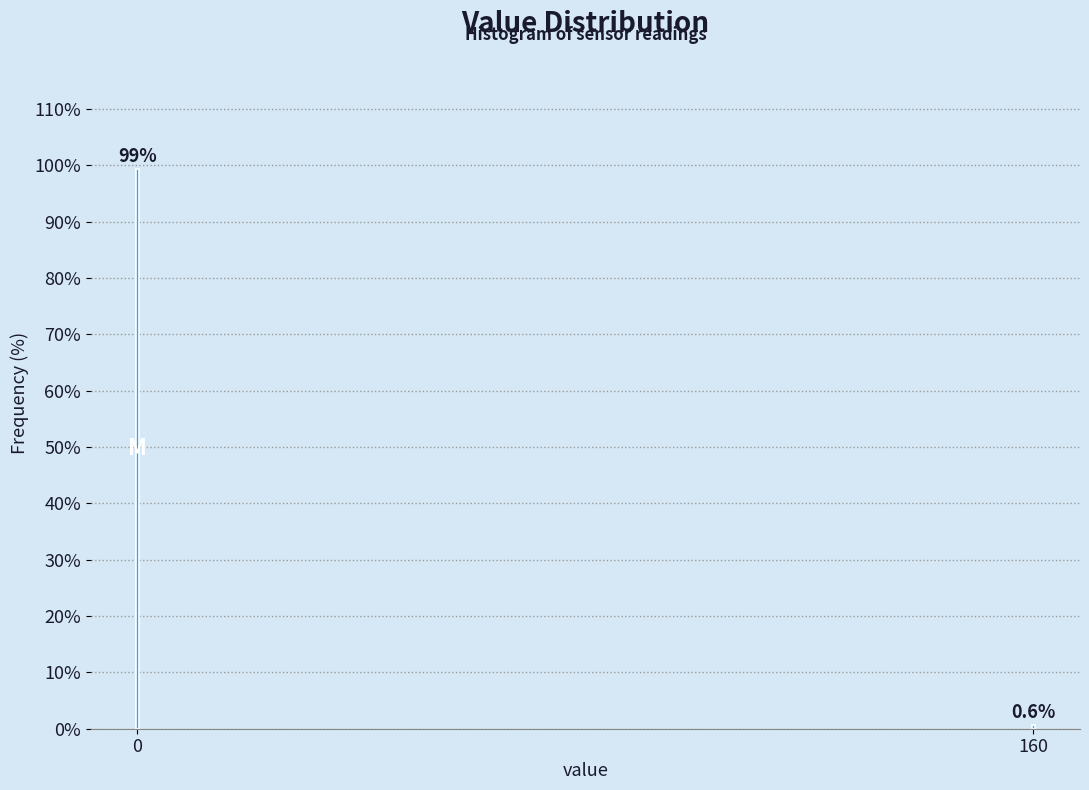

Reading left to right, transcribe all the data shown in this chart.

0=99.4	160=0.6